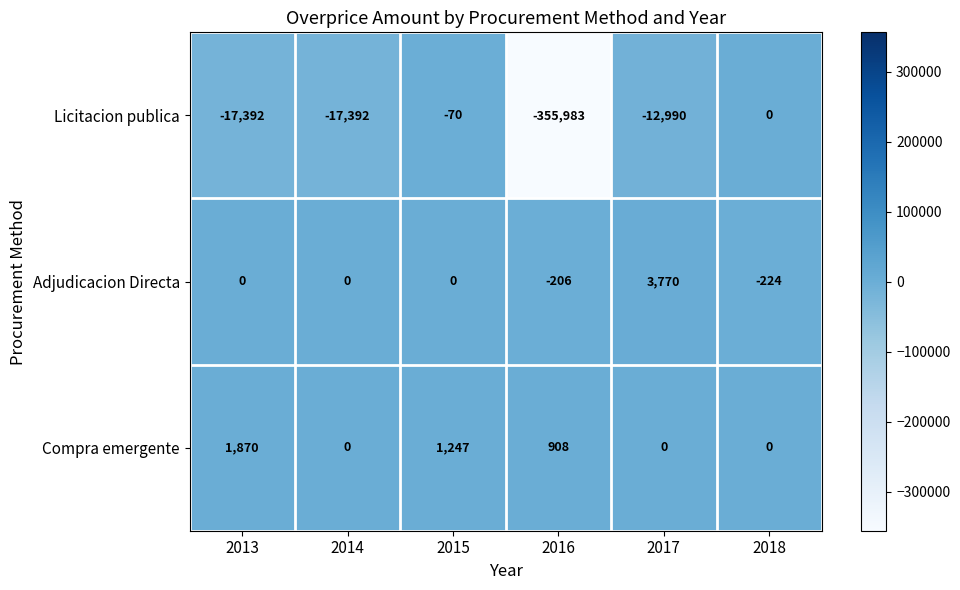

The Compra emergente series shows 0 at 2014. True or false?

True